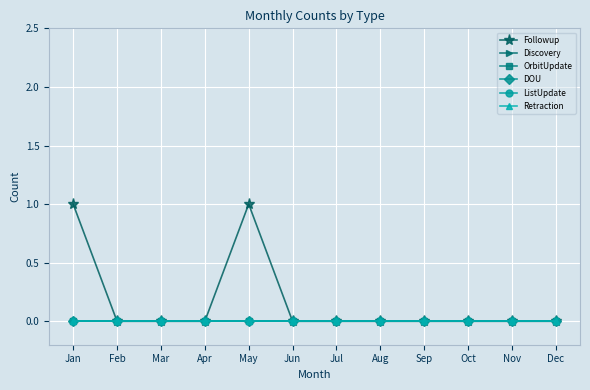

Is this an area chart (filled region under the line)?

No